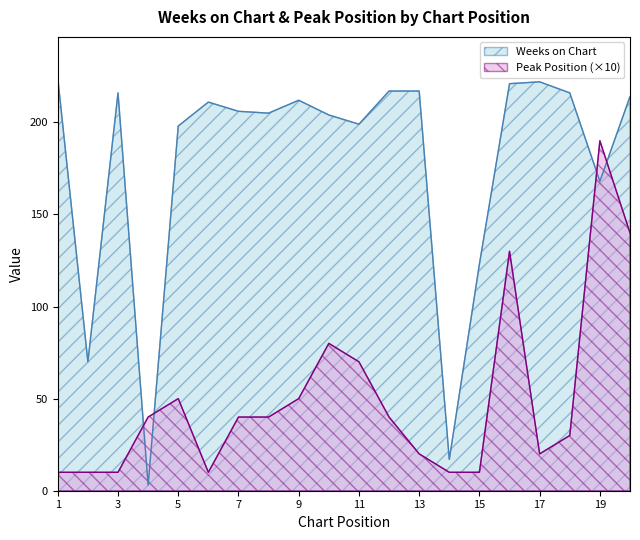

What is the approximate value of Weeks on Chart at 17, to the nearest 10?

220